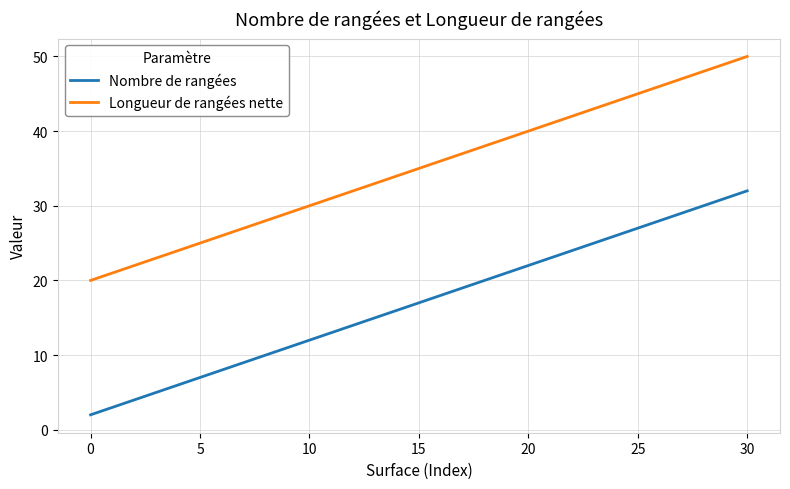

True or false: Longueur de rangées nette and Nombre de rangées cross at least once.

False